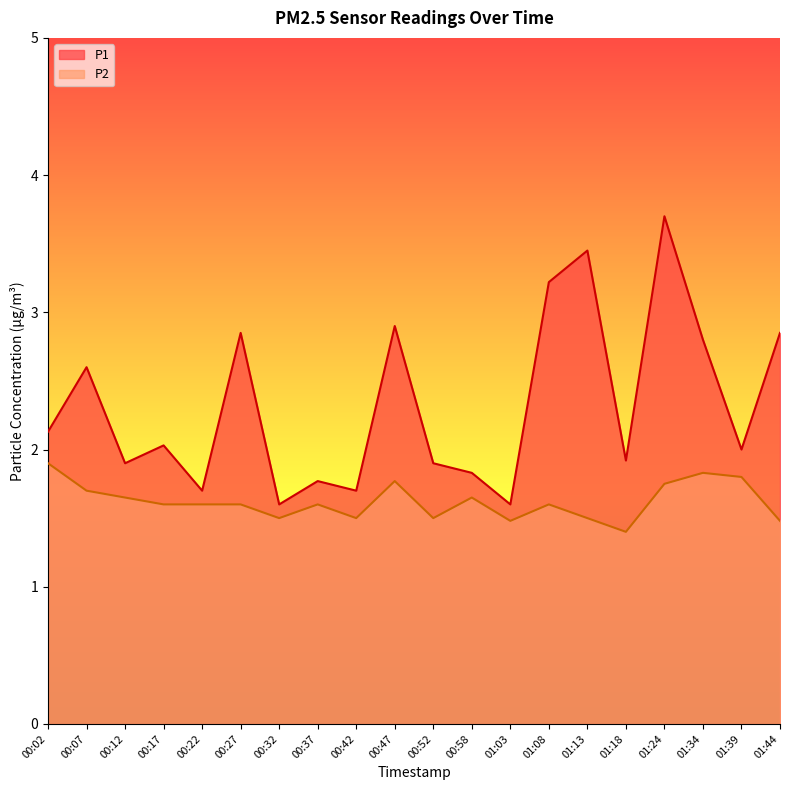

True or false: P2 has a value of 0.7 at 00:27.

False